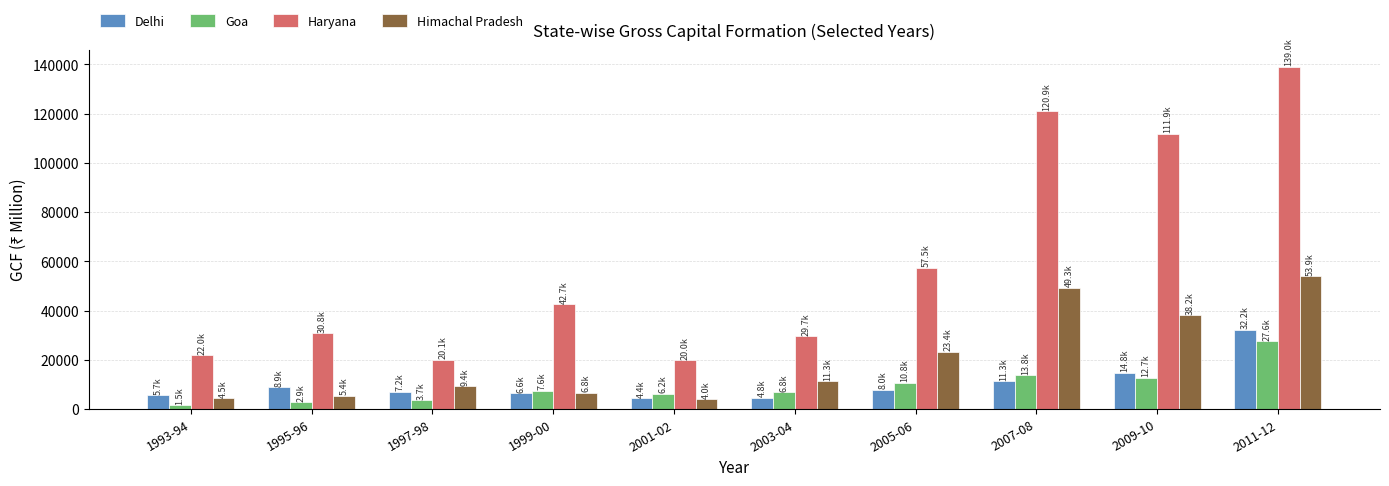

Which category has the highest value in the Goa series?

2011-12